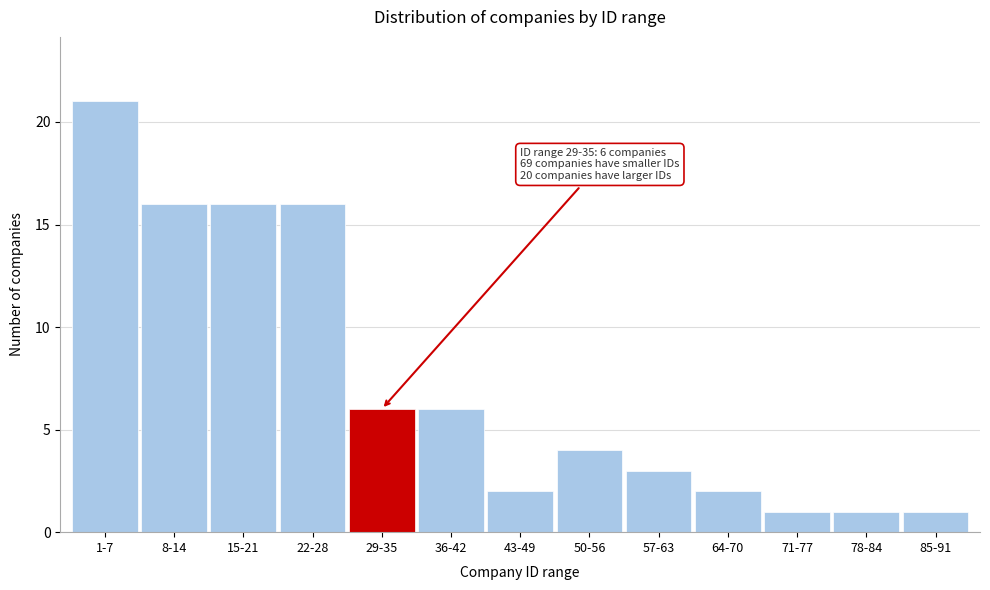

Reading right to left, list all the values displayed in this chart.

1	1	1	2	3	4	2	6	6	16	16	16	21